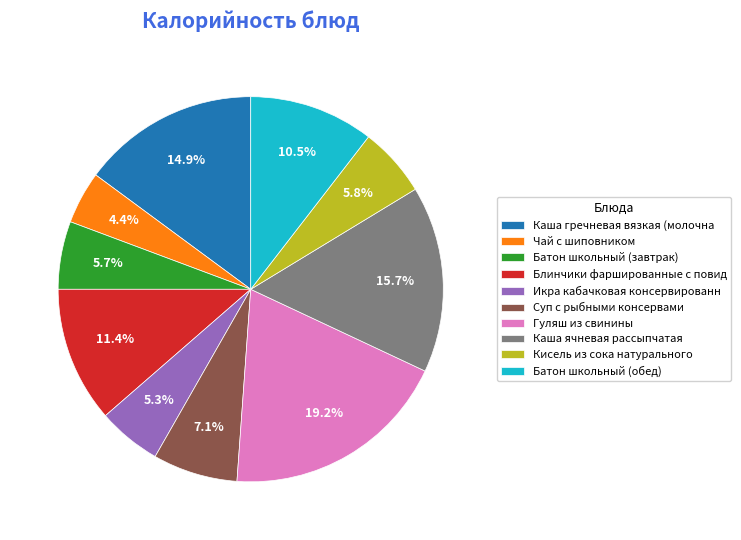

What percentage do Кисель из сока натурального and Каша ячневая рассыпчатая together represent?

21.5%